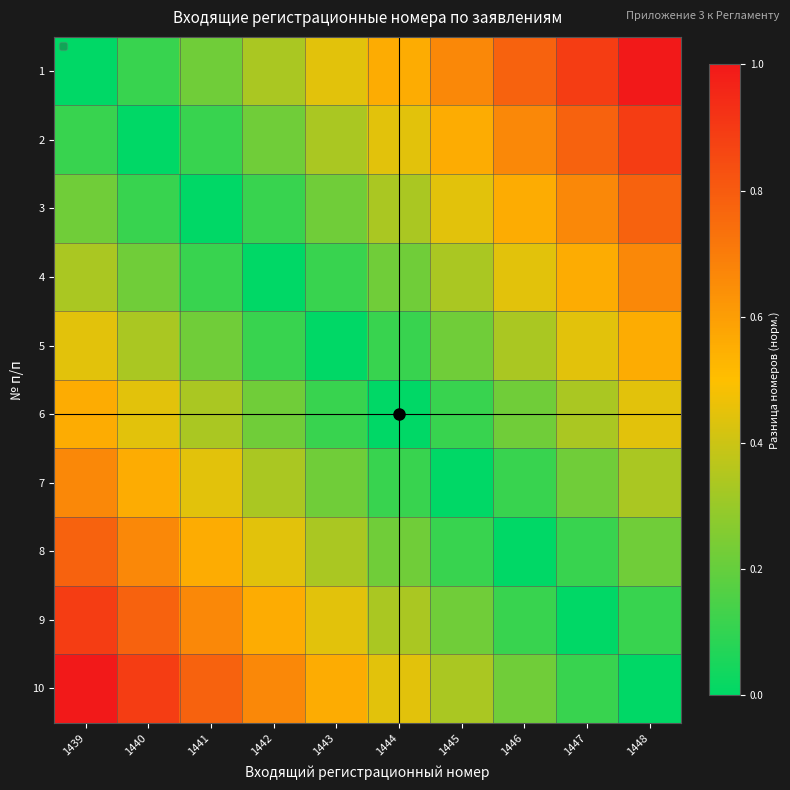

Reading right to left, extract all data points from this chart.

1: 1448=1.0	1447=0.9	1446=0.8	1445=0.7	1444=0.6	1443=0.4	1442=0.3	1441=0.2	1440=0.1	1439=0.0
2: 1448=0.9	1447=0.8	1446=0.7	1445=0.6	1444=0.4	1443=0.3	1442=0.2	1441=0.1	1440=0.0	1439=0.1
3: 1448=0.8	1447=0.7	1446=0.6	1445=0.4	1444=0.3	1443=0.2	1442=0.1	1441=0.0	1440=0.1	1439=0.2
4: 1448=0.7	1447=0.6	1446=0.4	1445=0.3	1444=0.2	1443=0.1	1442=0.0	1441=0.1	1440=0.2	1439=0.3
5: 1448=0.6	1447=0.4	1446=0.3	1445=0.2	1444=0.1	1443=0.0	1442=0.1	1441=0.2	1440=0.3	1439=0.4
6: 1448=0.4	1447=0.3	1446=0.2	1445=0.1	1444=0.0	1443=0.1	1442=0.2	1441=0.3	1440=0.4	1439=0.6
7: 1448=0.3	1447=0.2	1446=0.1	1445=0.0	1444=0.1	1443=0.2	1442=0.3	1441=0.4	1440=0.6	1439=0.7
8: 1448=0.2	1447=0.1	1446=0.0	1445=0.1	1444=0.2	1443=0.3	1442=0.4	1441=0.6	1440=0.7	1439=0.8
9: 1448=0.1	1447=0.0	1446=0.1	1445=0.2	1444=0.3	1443=0.4	1442=0.6	1441=0.7	1440=0.8	1439=0.9
10: 1448=0.0	1447=0.1	1446=0.2	1445=0.3	1444=0.4	1443=0.6	1442=0.7	1441=0.8	1440=0.9	1439=1.0